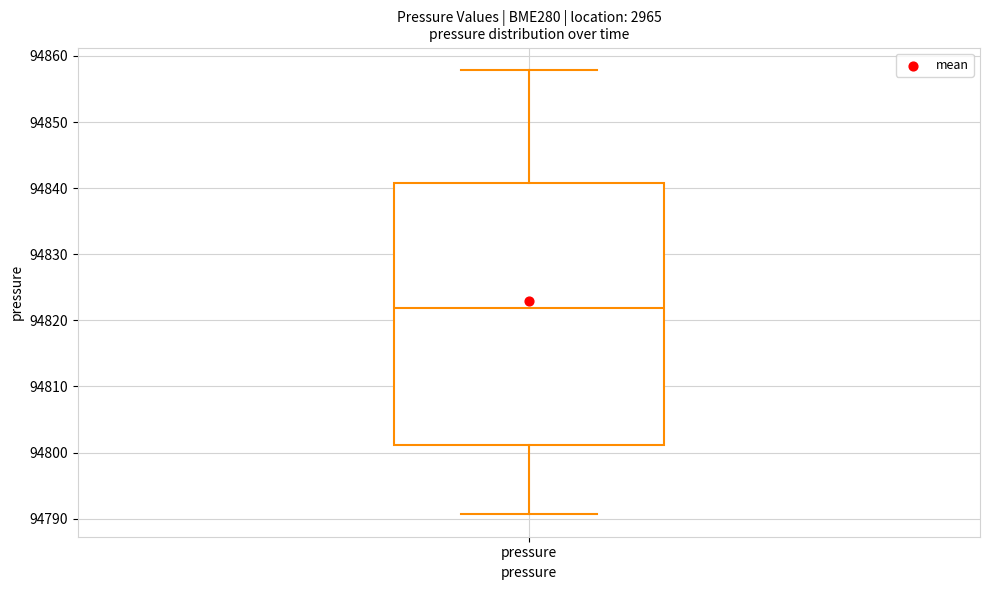

Transcribe this box plot: give where the median line is, the range the box spans, and where the two whiskers end, as read against the y-axis. The values are not printed on the chart, so give them approximately, as read against the axis.

median 94822, box 94801 to 94841, whiskers 94791 to 94858